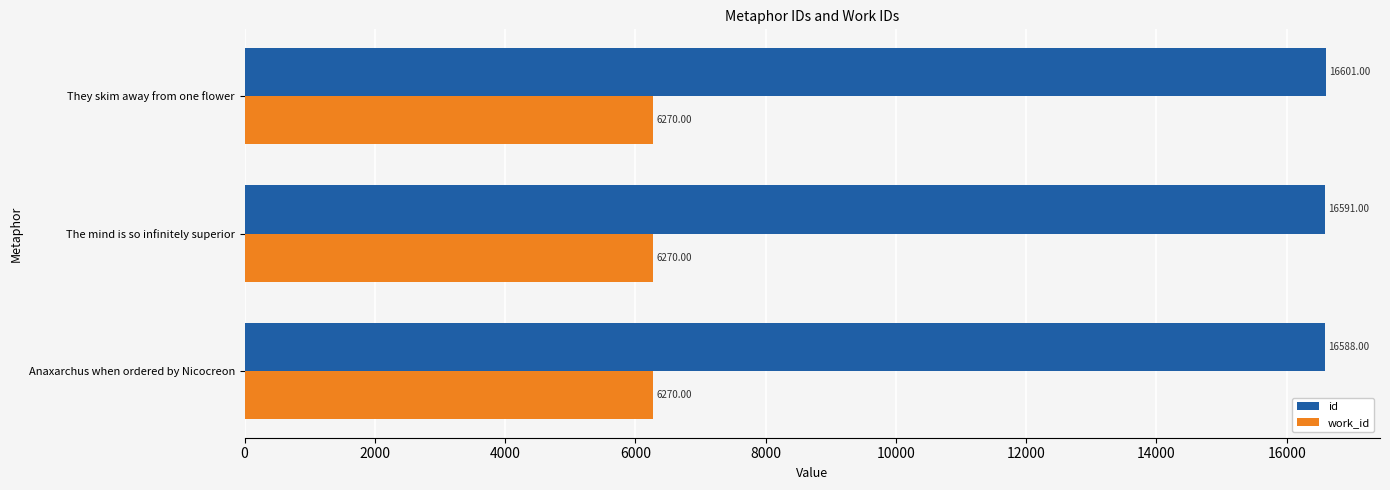

Which category has the highest value across all series?

They skim away from one flower